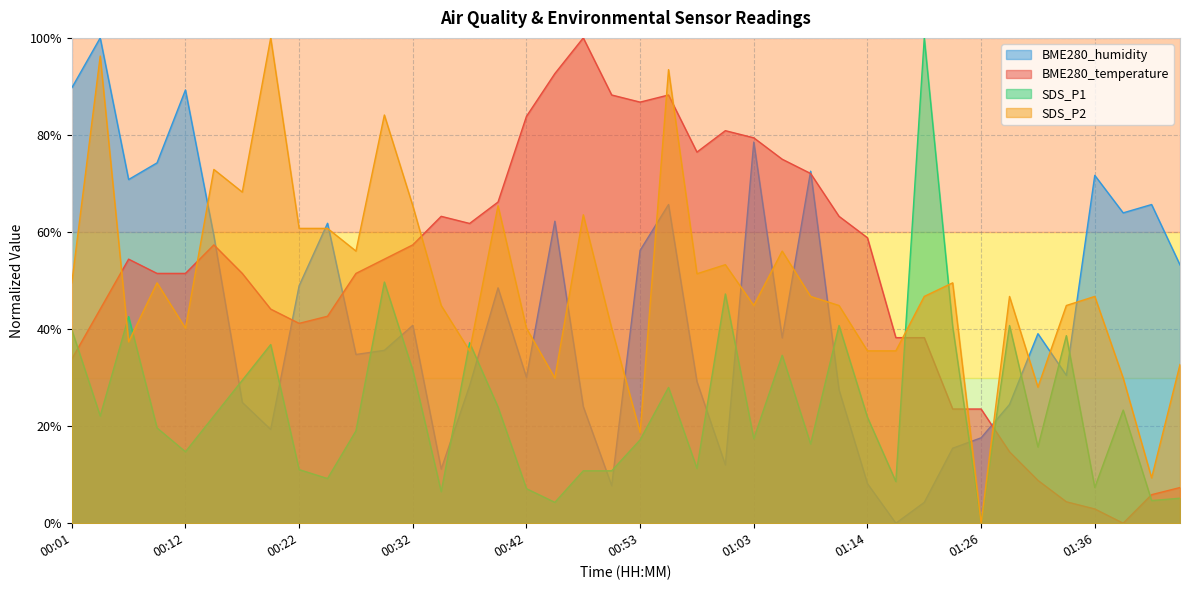

At which category does BME280_temperature reach its first local peak?

00:07